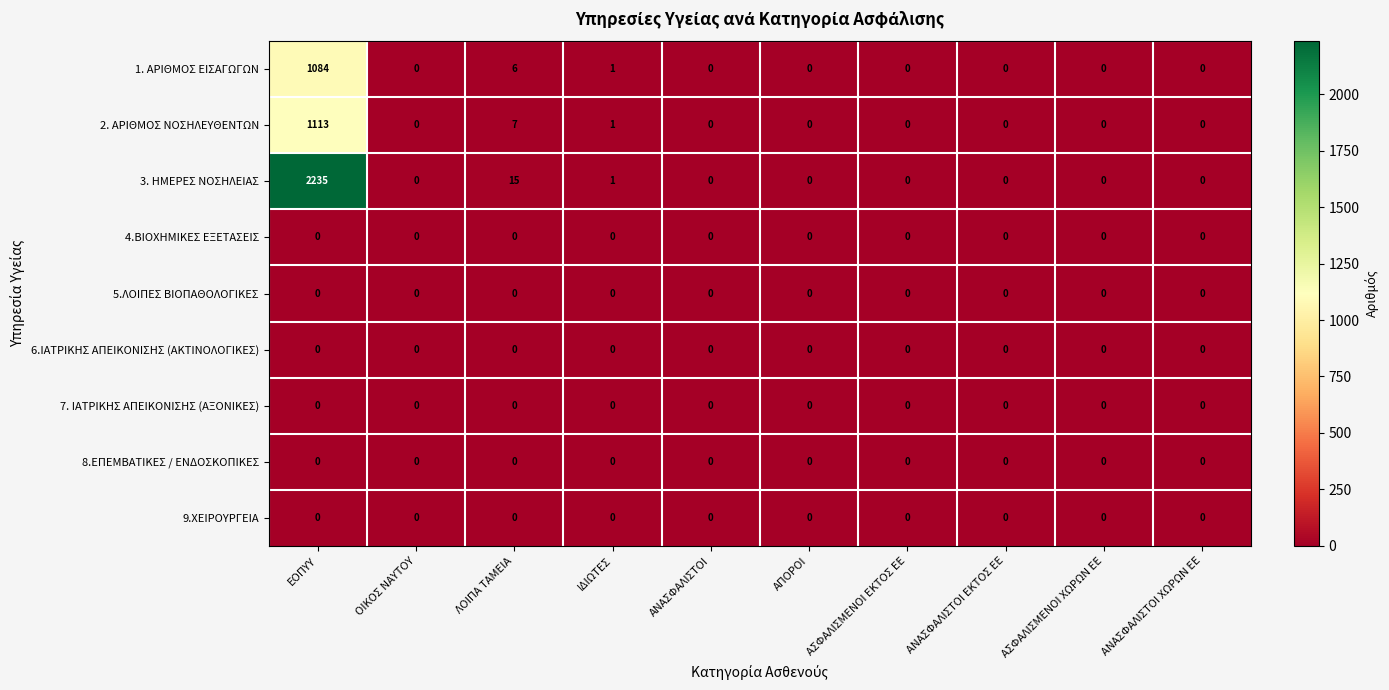

At which category is the sum across all series the highest?

ΕΟΠΥΥ